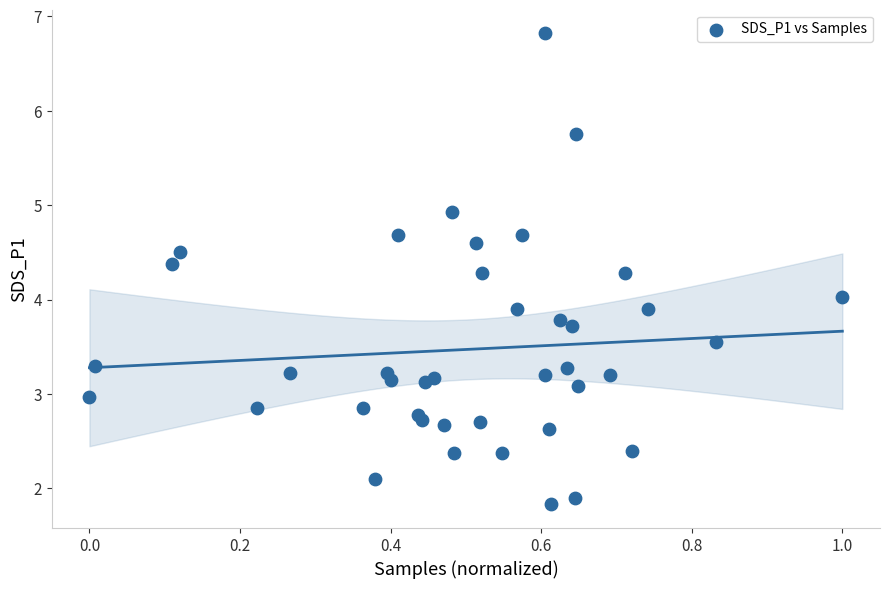

What is the range of Y values (max minus min)?

5.0